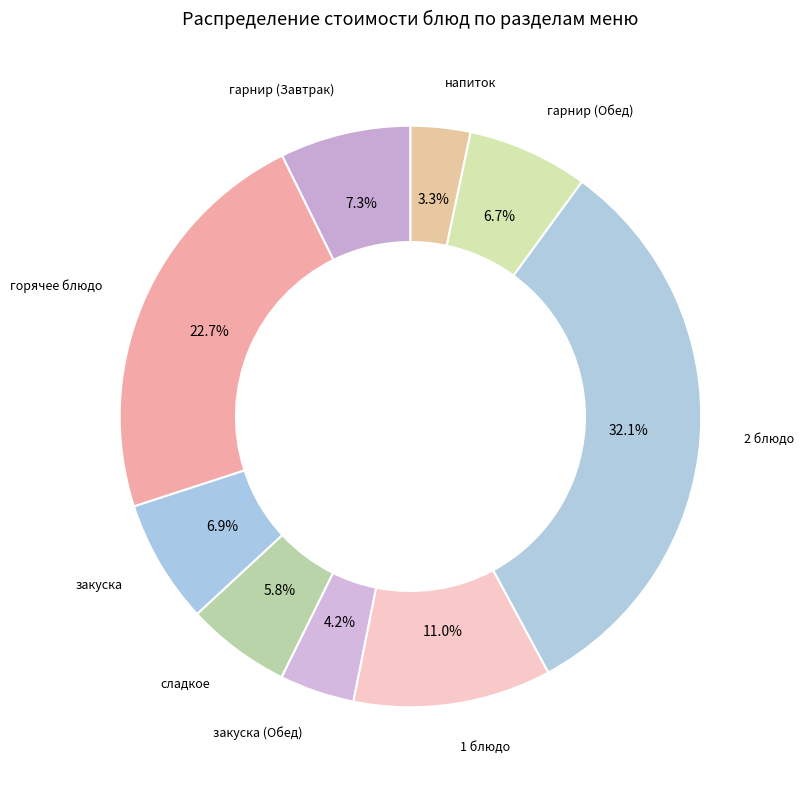

Approximately how many times larger is the value at закуска compared to гарнир (Завтрак)?

0.9